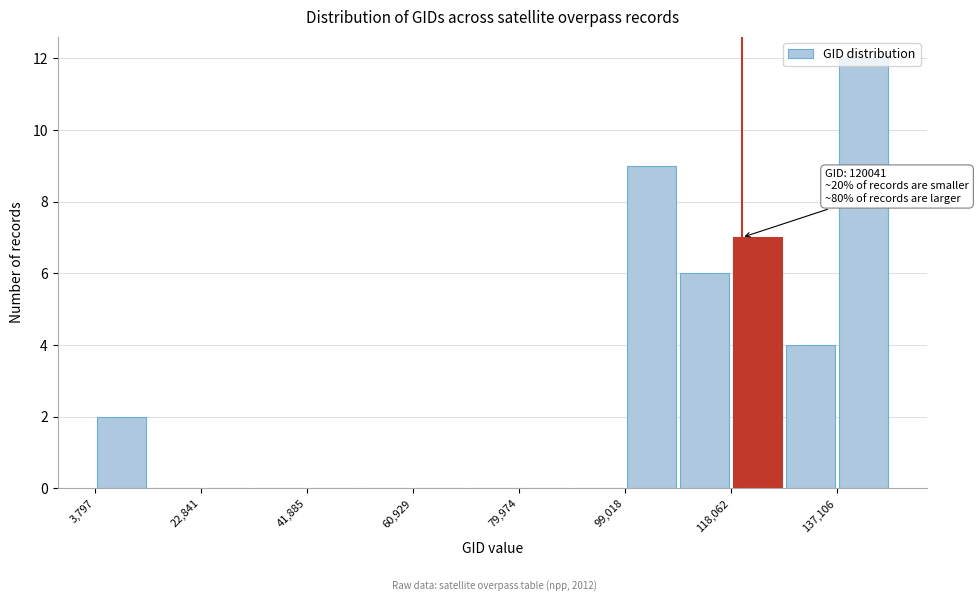

Over which range of the x-axis is the bar tallest?

138000 to 146000